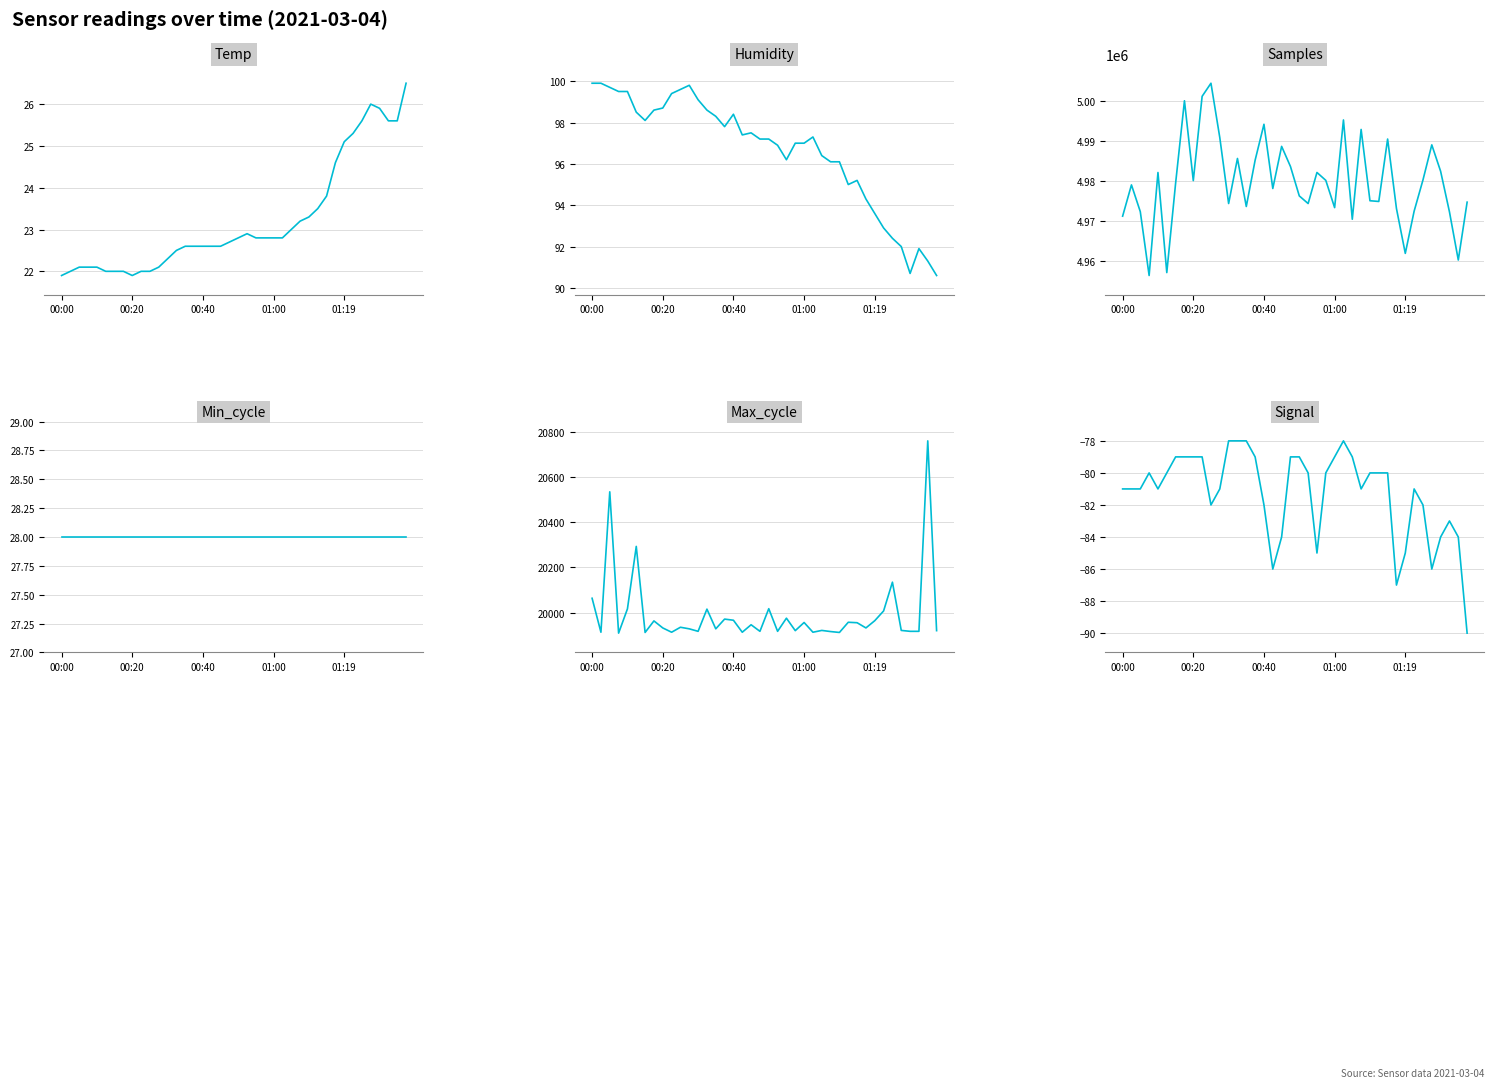

List the series in order of their peak value, lowest first.

Signal, Temp, Min_cycle, Humidity, Max_cycle, Samples